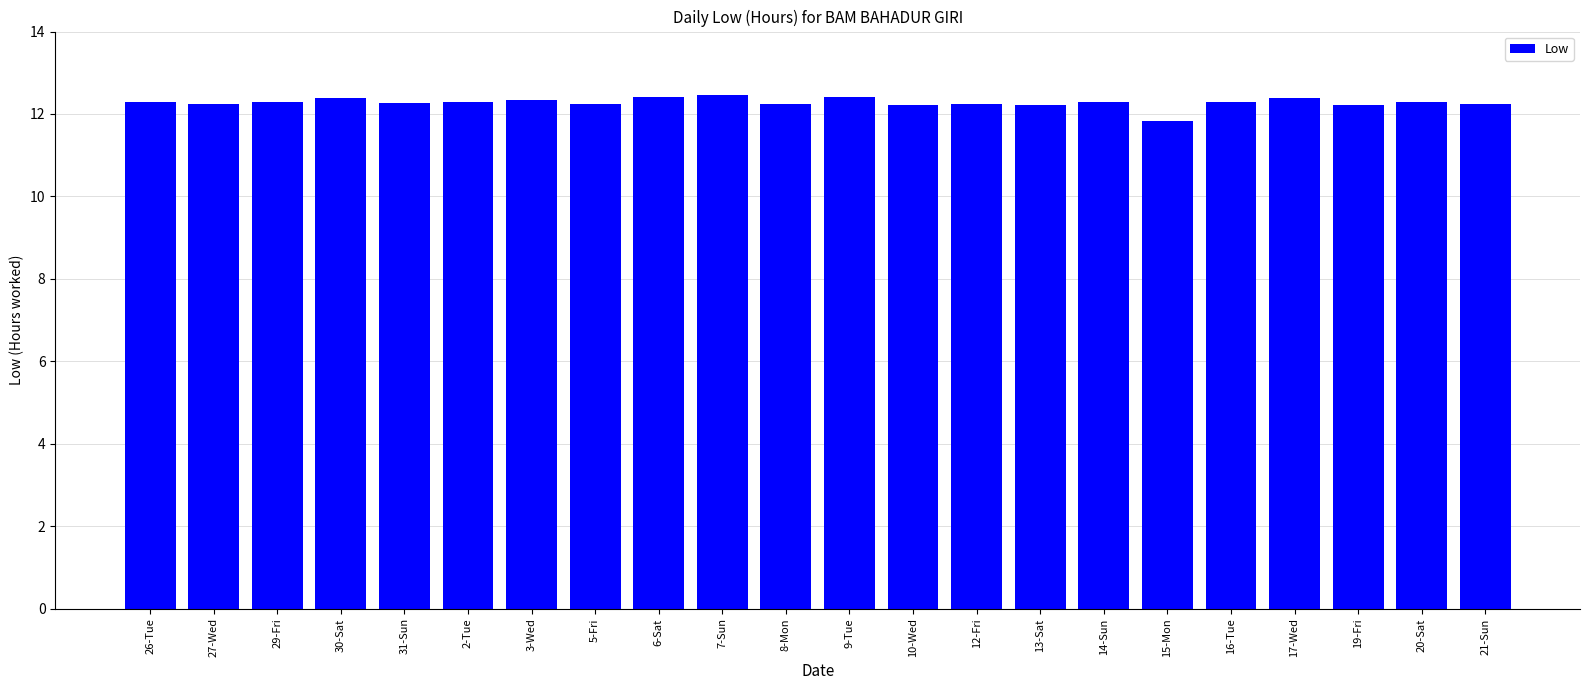

At which category does the chart reach its minimum across all series?

15-Mon